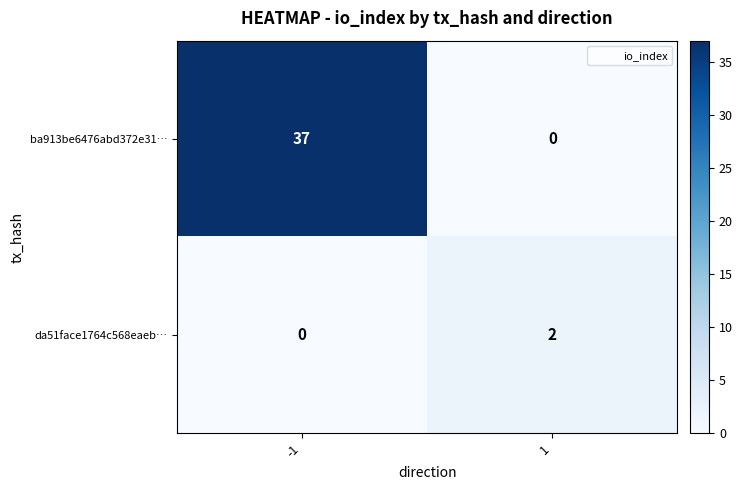

The value of da51face1764c568eaeb… at 1 is 2. True or false?

True